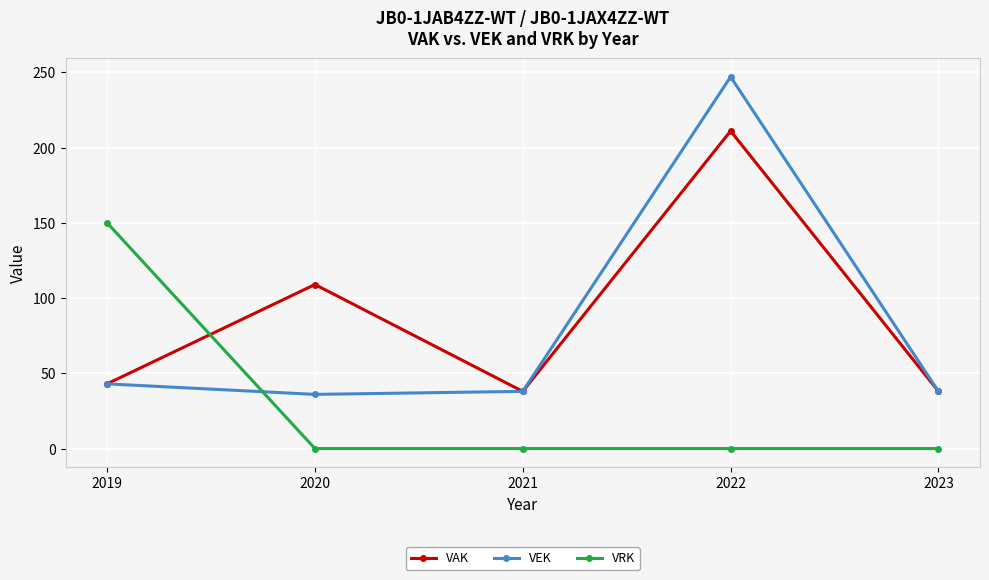

Which series has the largest range (max minus min)?

VEK